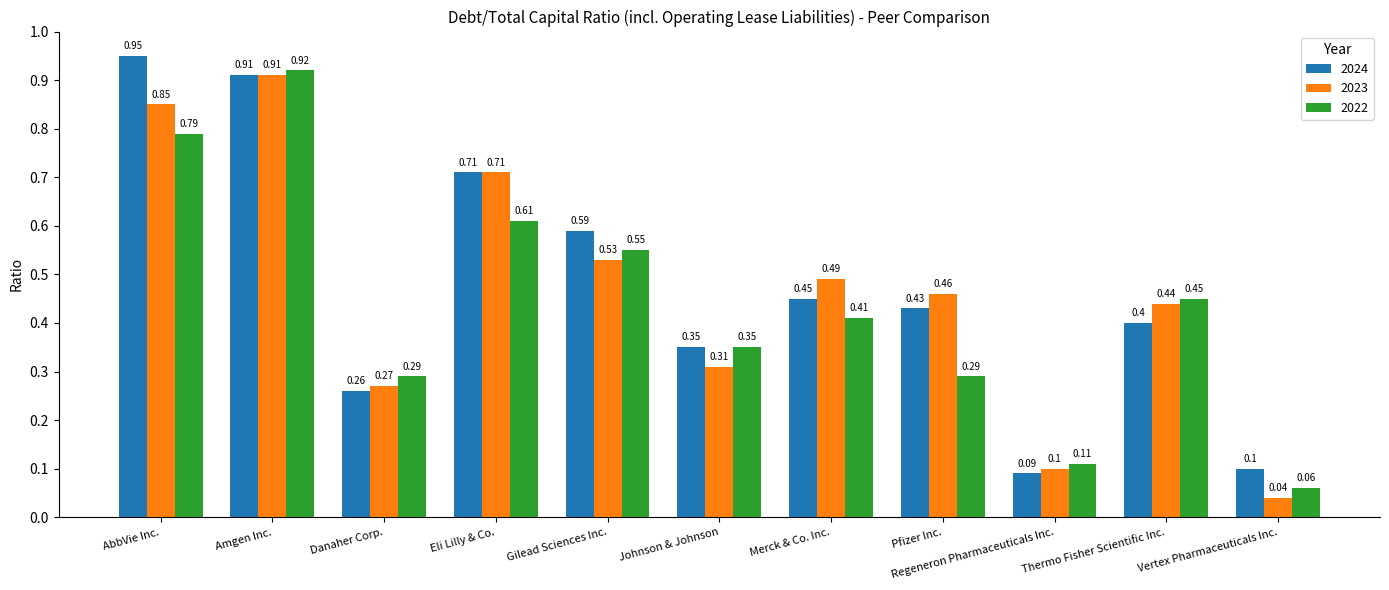

Where is 2023 nearest to the value 0?

Vertex Pharmaceuticals Inc.